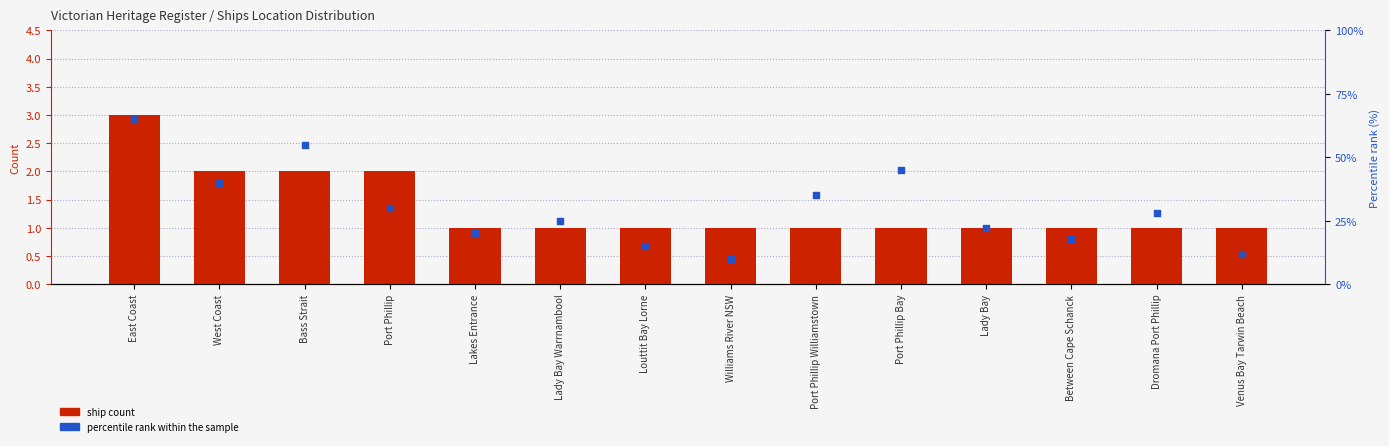

Which series has the largest Y range (max minus min)?

percentile rank within the sample